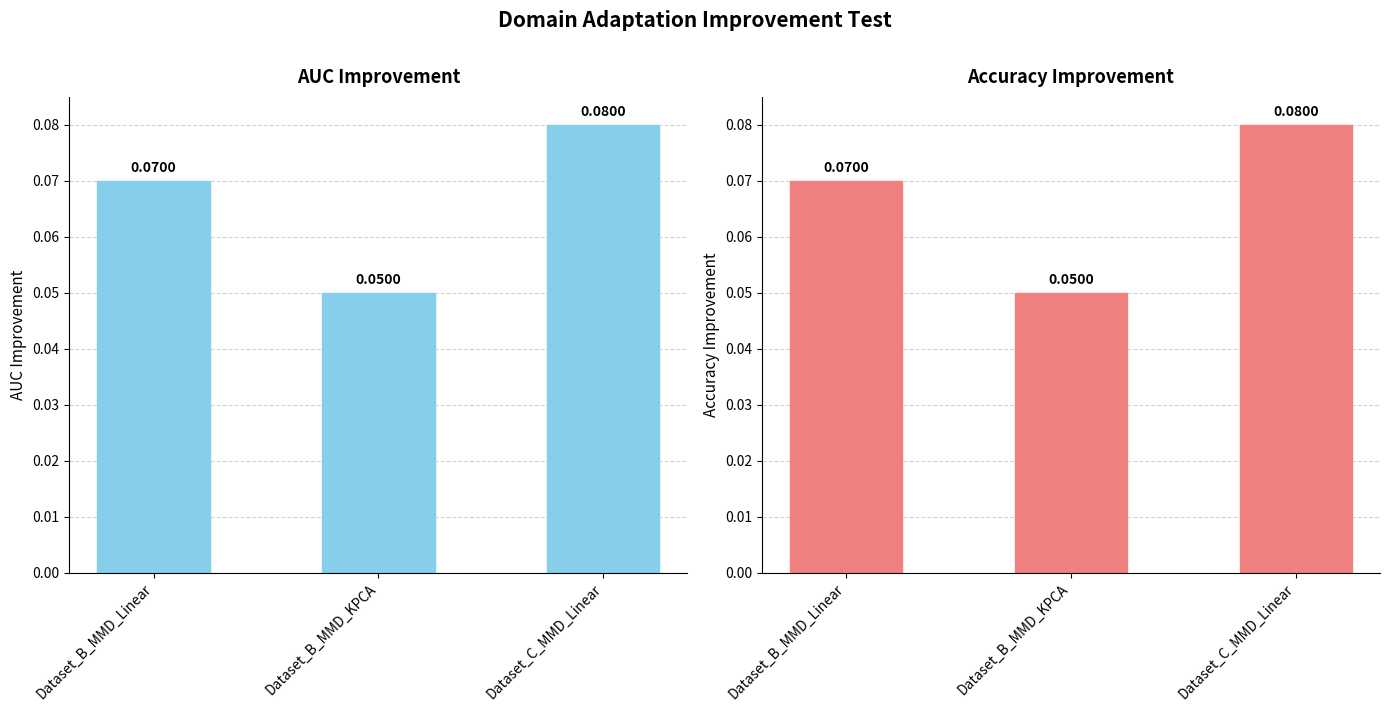

What position from the right is Dataset_C_MMD_Linear?

1